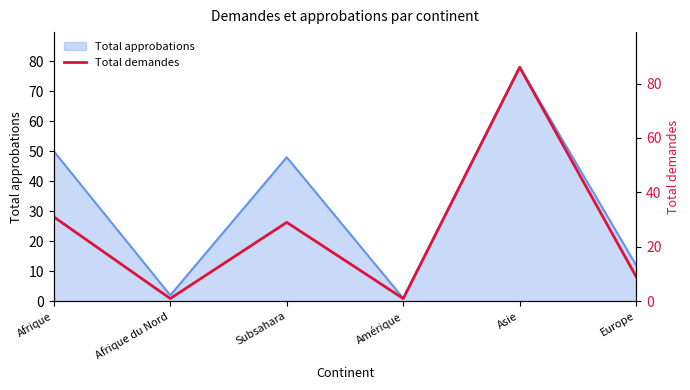

At which label does Total approbations reach its peak?

Asie